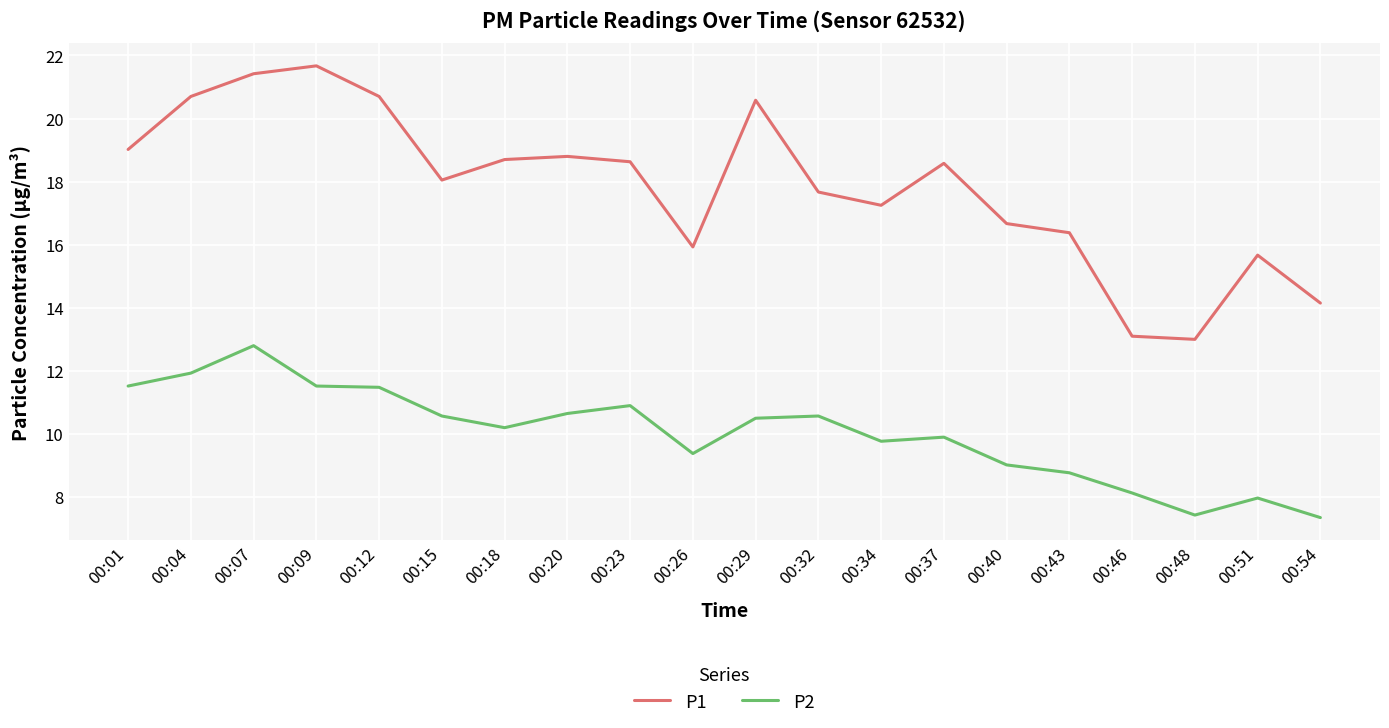

What is the total value across all series at 00:12?

32.2